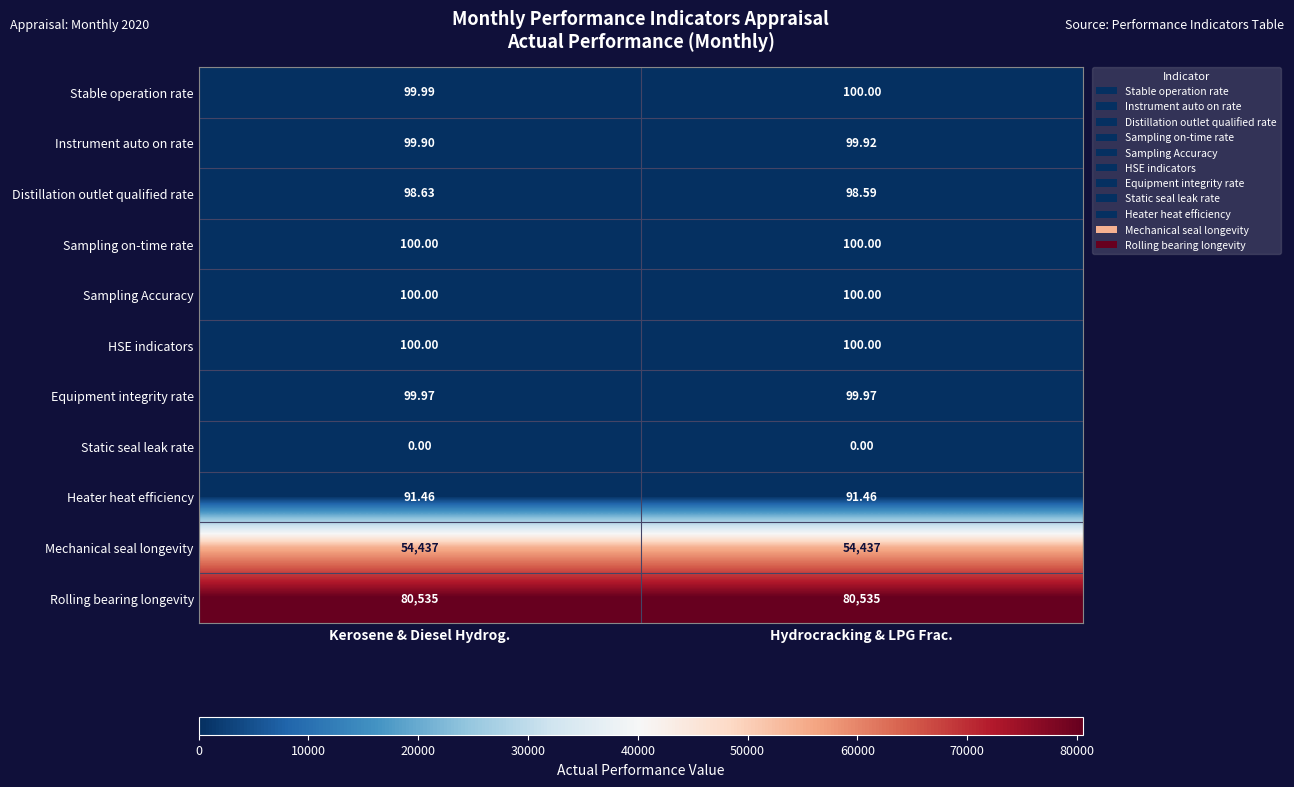

At which category is the sum across all series the highest?

Kerosene & Diesel Hydrog.